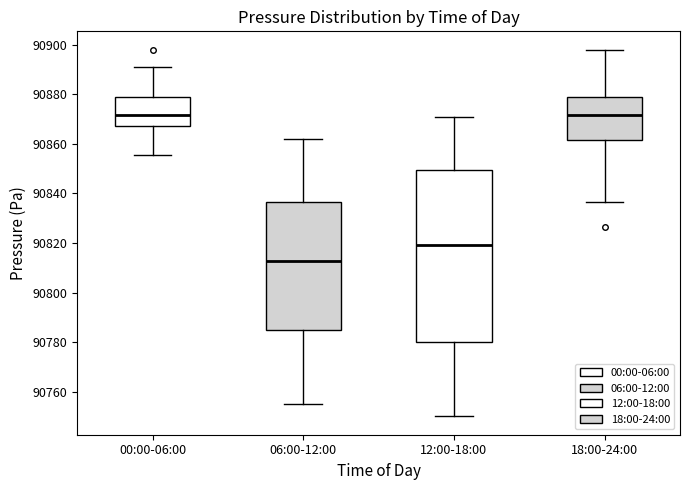

Comparing the boxes themselves (not the whiskers), which one is the tallest?

12:00-18:00